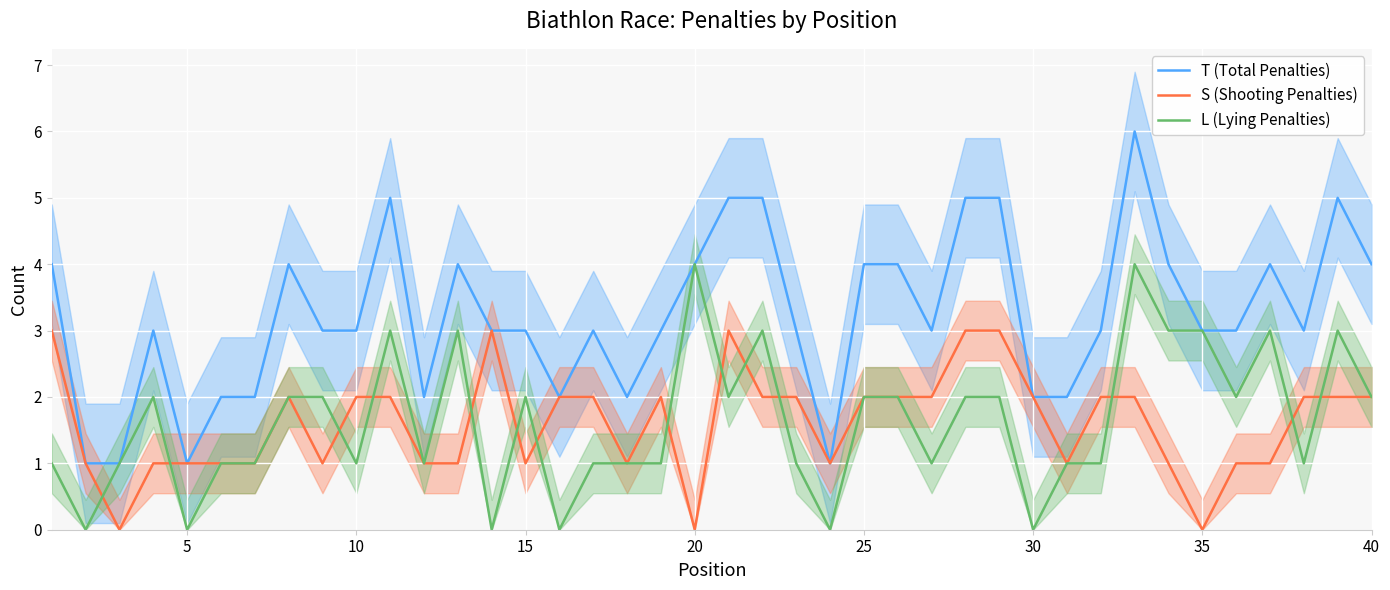

The value of L (Lying Penalties) at 10 is 1. True or false?

True